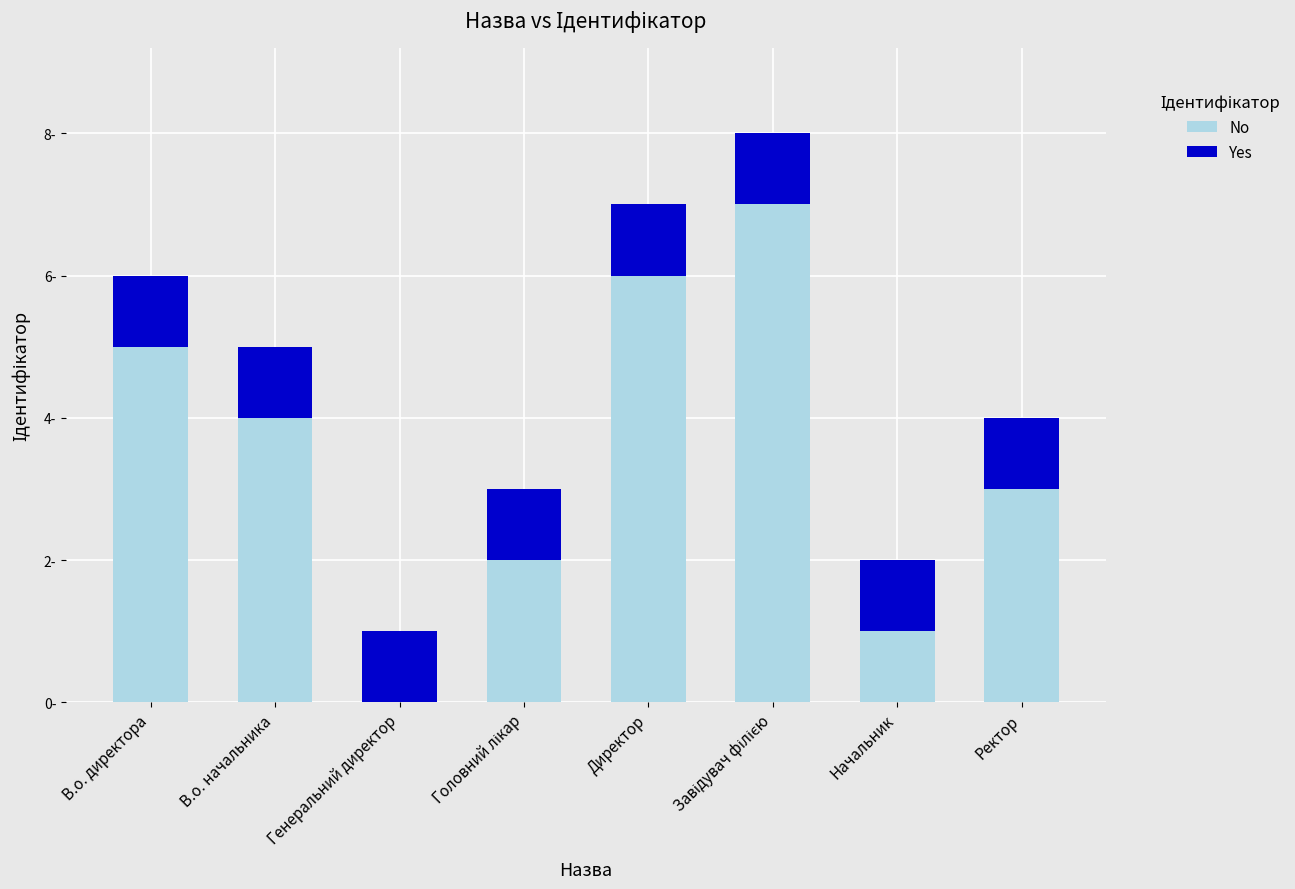

Rank the categories by No value from highest to lowest.

Завідувач філією, Директор, В.о. директора, В.о. начальника, Ректор, Головний лікар, Начальник, Генеральний директор